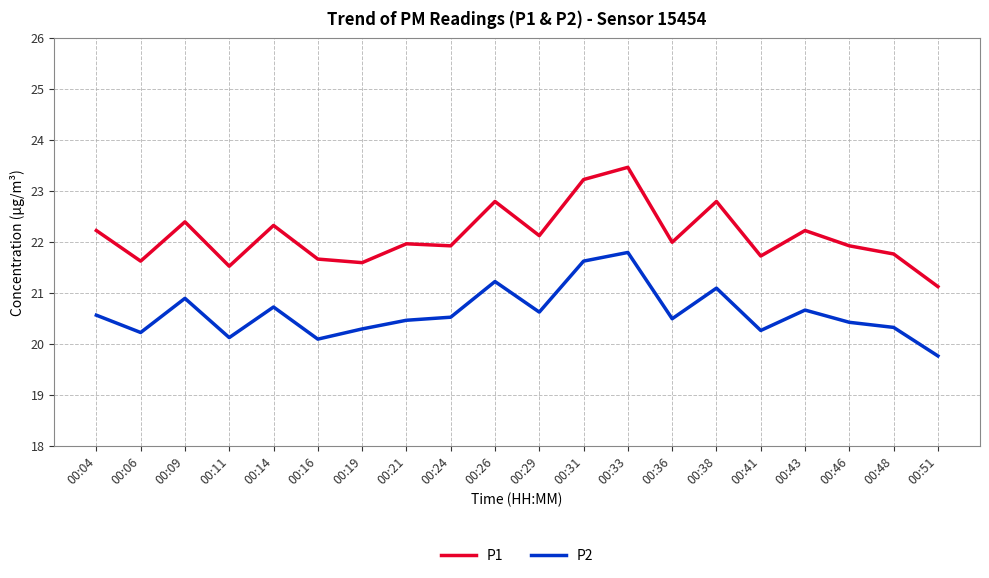

At how many categories does at least one series exceed 23?

2